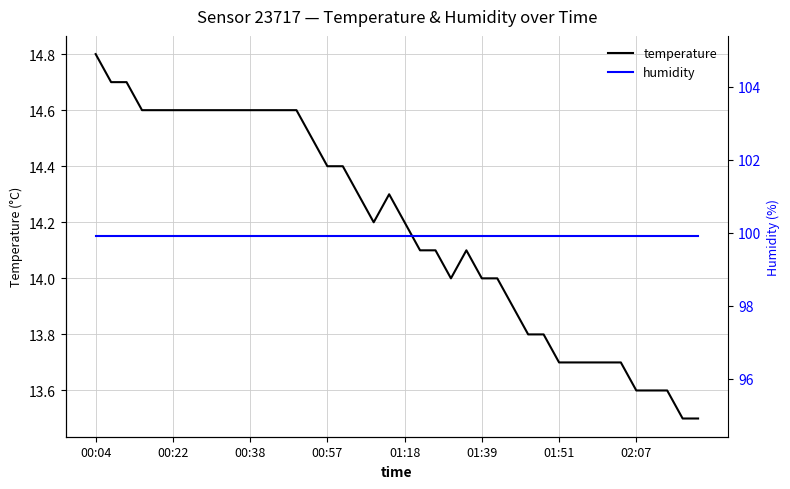

What is the sum of the temperature values at 17 and 26?

28.3